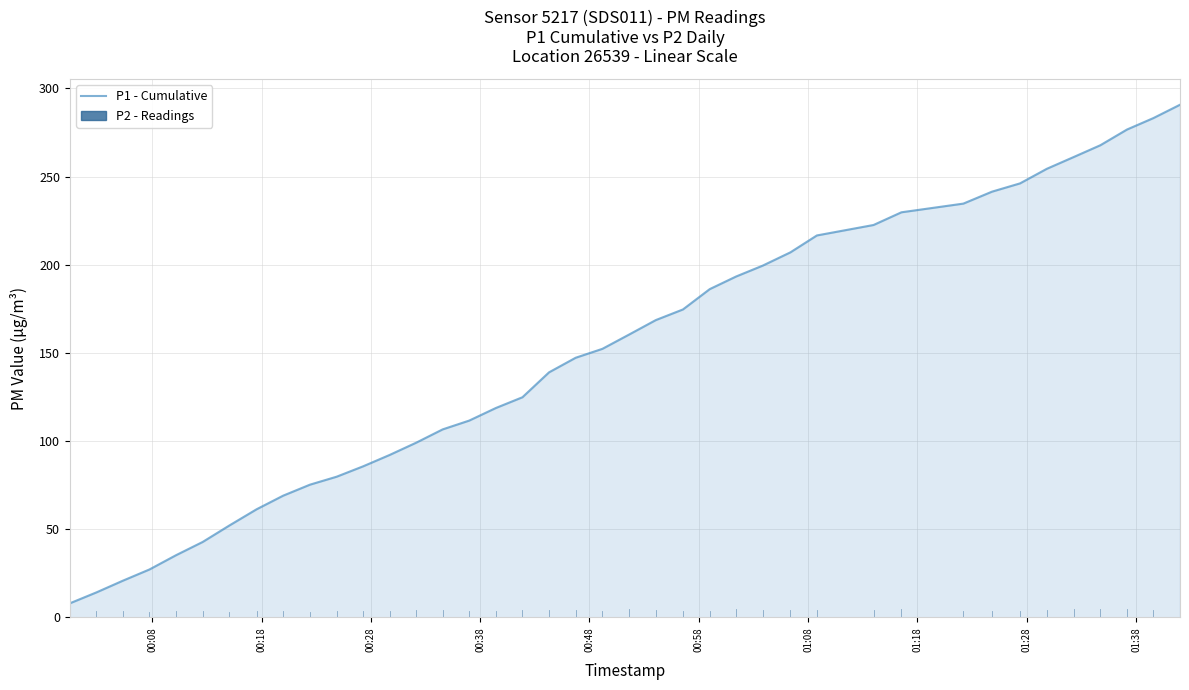

What is the maximum value shown in the chart?

290.8